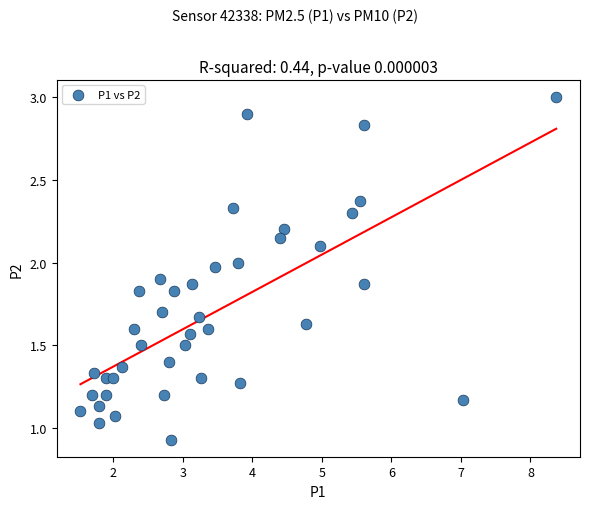

What is the range of X values (max minus min)?

6.8